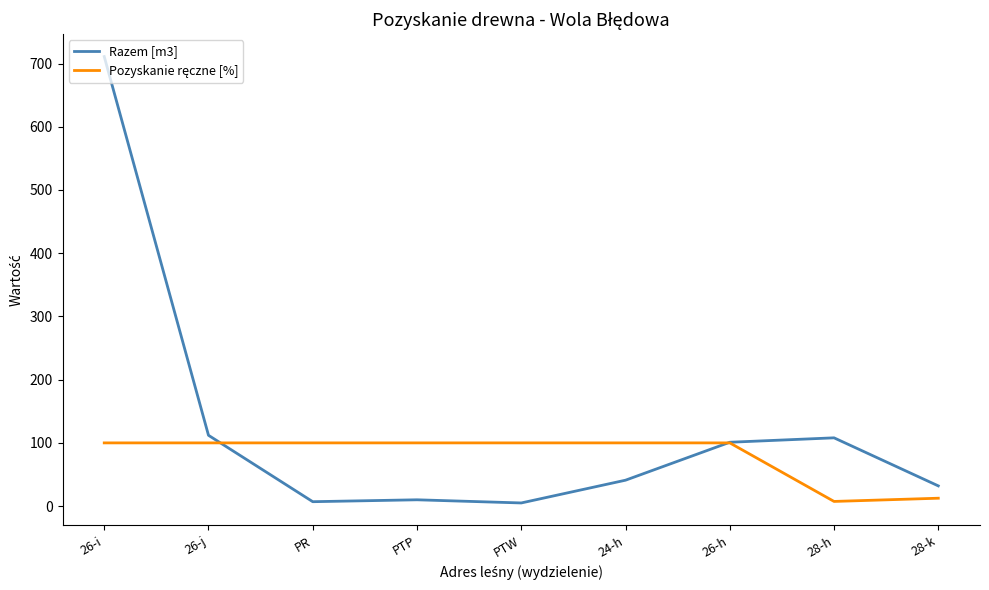

What is the greatest value displayed?

711.0